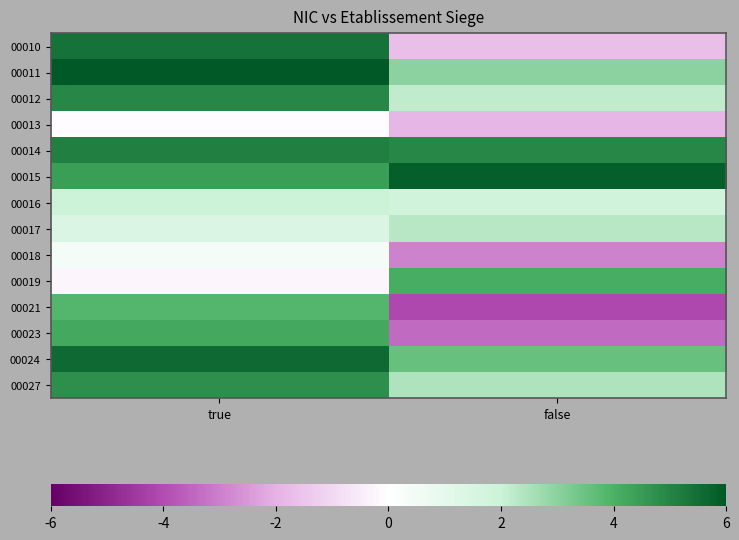

At which category is the sum across all series the highest?

true